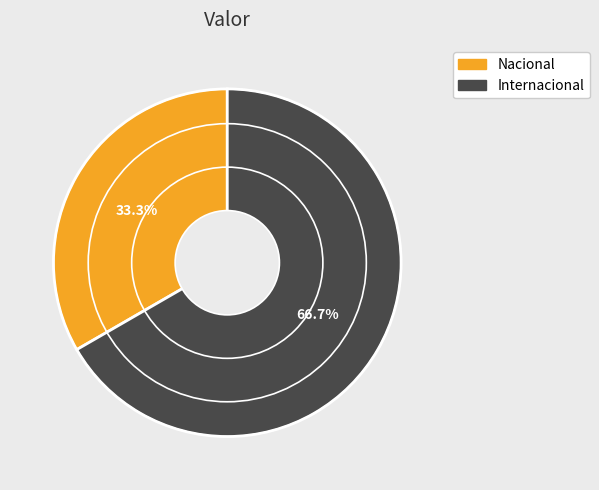

Which has a higher value, Internacional or Nacional?

Internacional